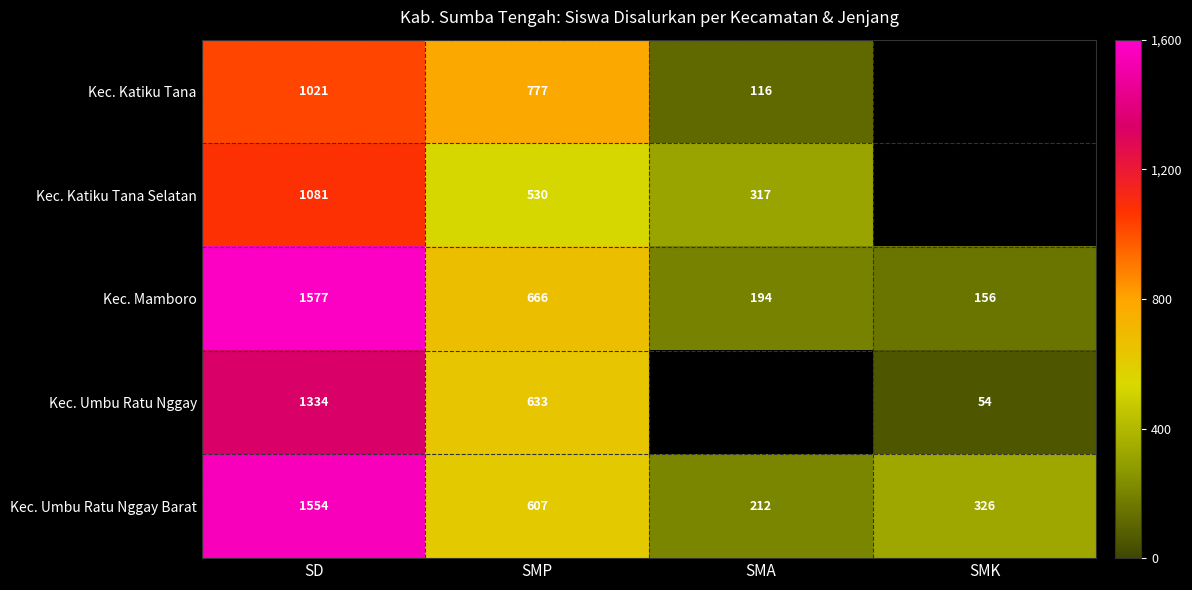

How many values in the Kec. Mamboro series are below 666?

2